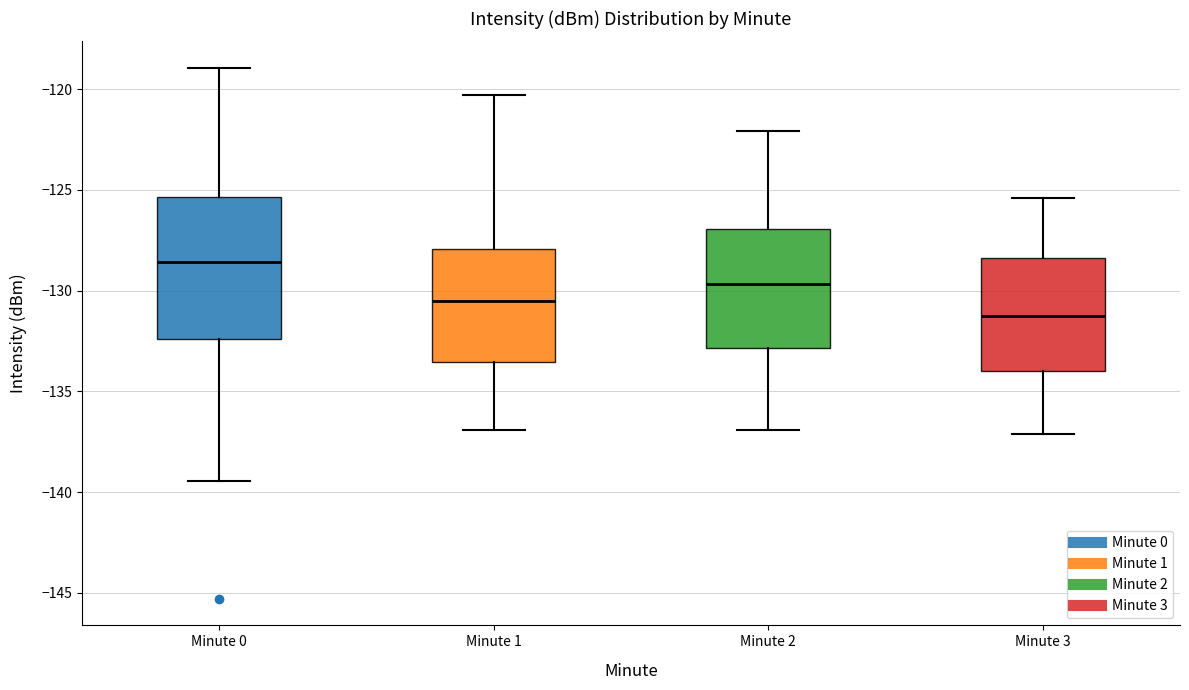

Which box's median line is the highest?

Minute 0